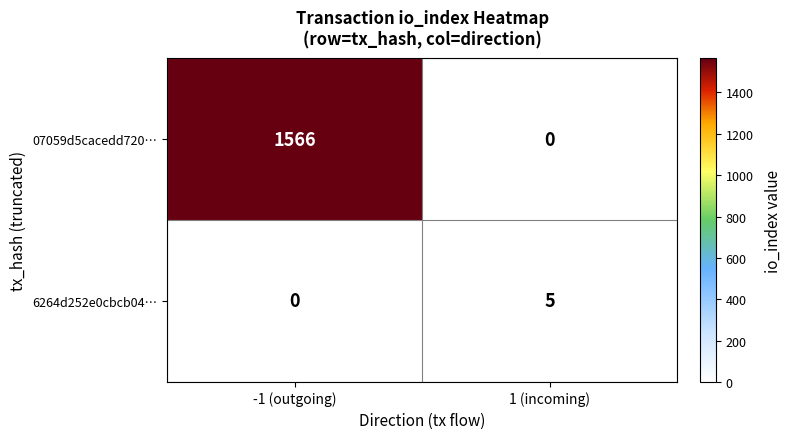

What is the sum of all 6264d252e0cbcb04… values?

5